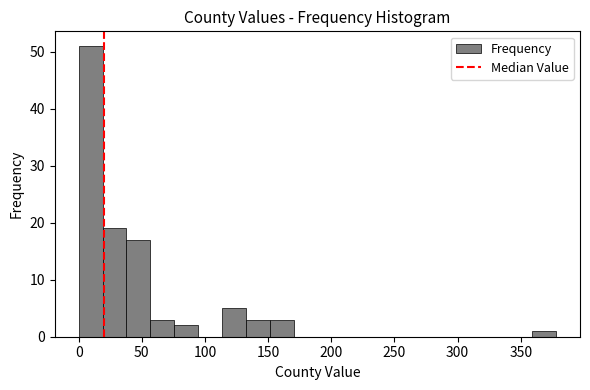

Read against the x-axis, roughly where is the centre of the tallest bar?

10